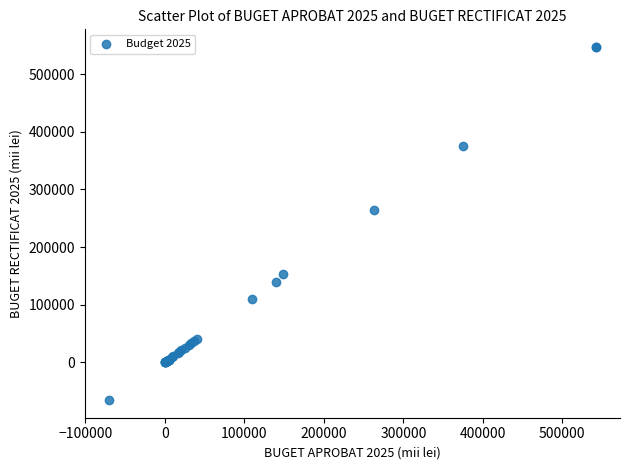

What Y value in the scatter plot is closest to 240886?

263614.0